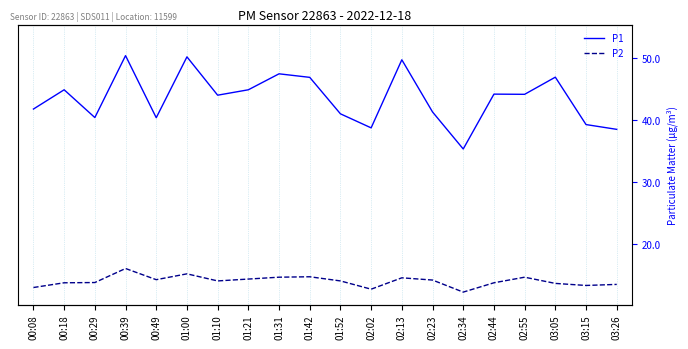

The P1 series shows 67.0 at 00:29. True or false?

False